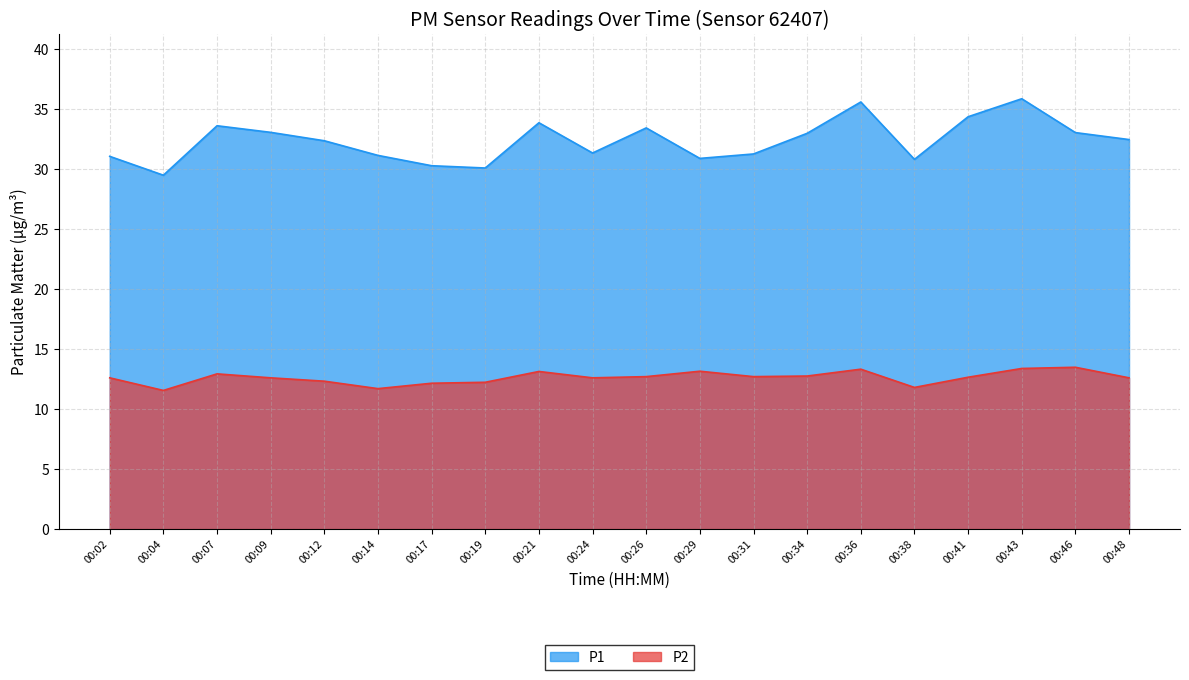

What is the sum of all P2 values?

252.3